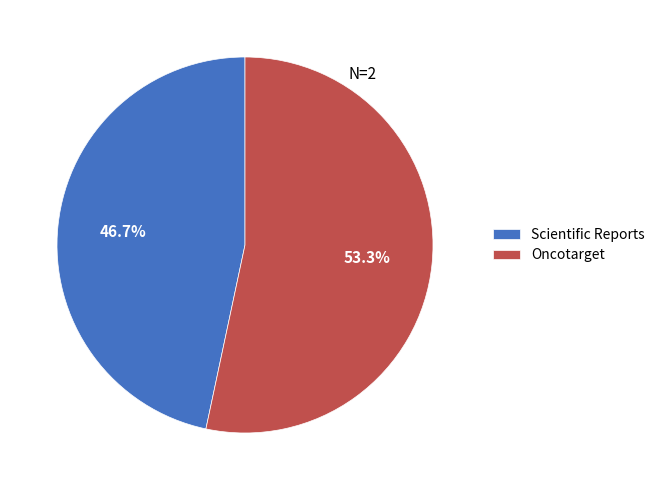

To the nearest percent, what portion does Oncotarget represent?

53%